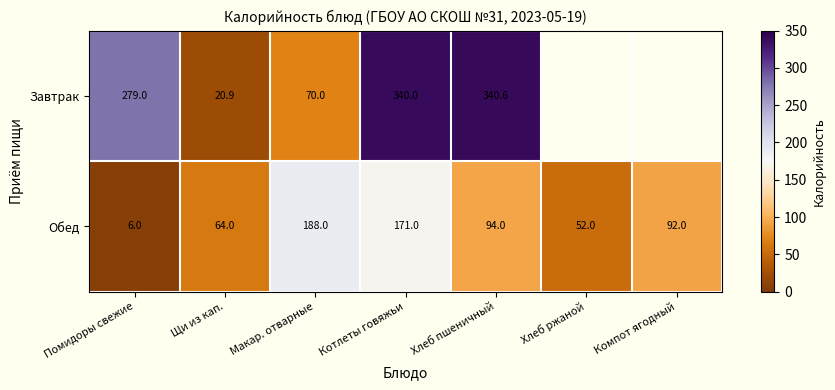

The Обед series shows 64.0 at Щи из кап.. True or false?

True